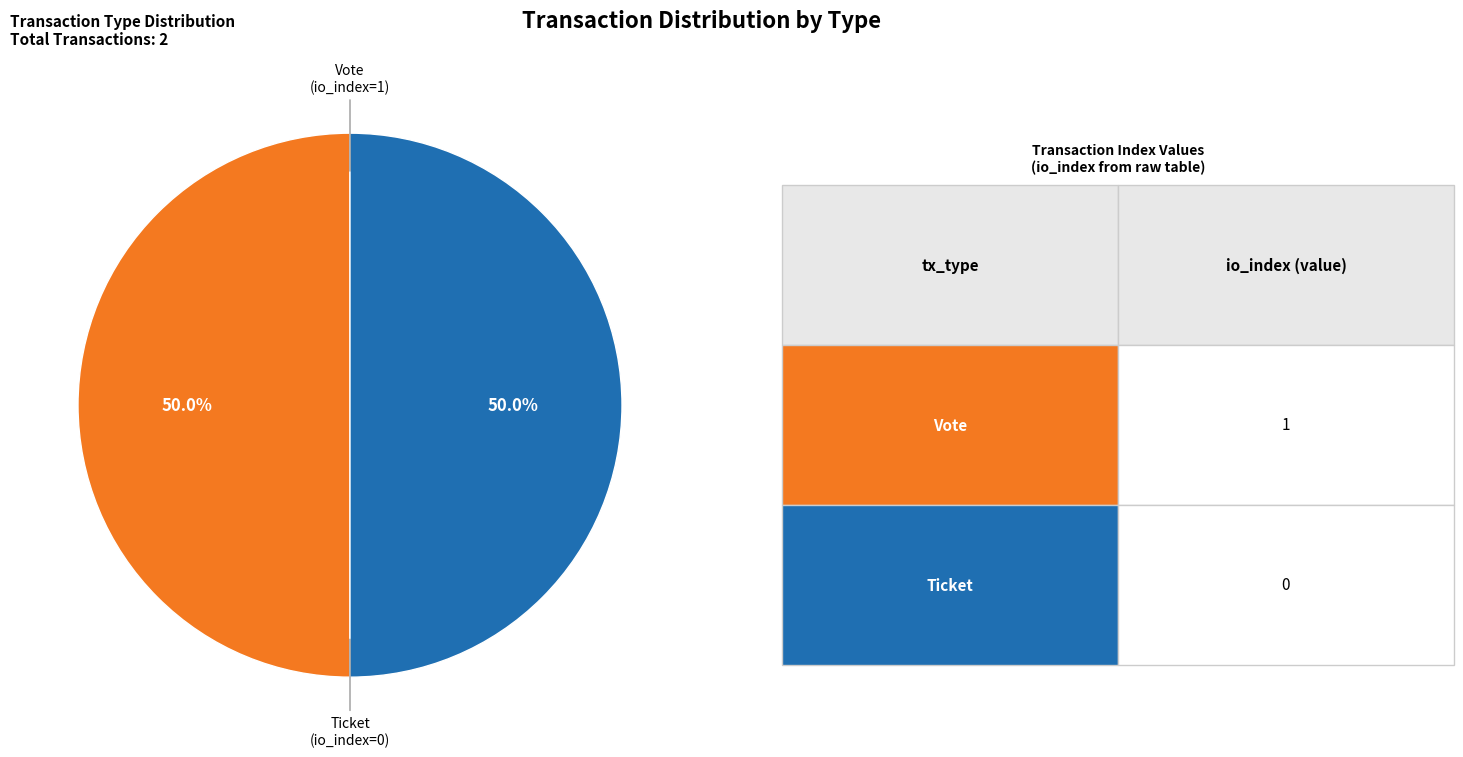

What is the smallest slice in the pie chart?

Ticket